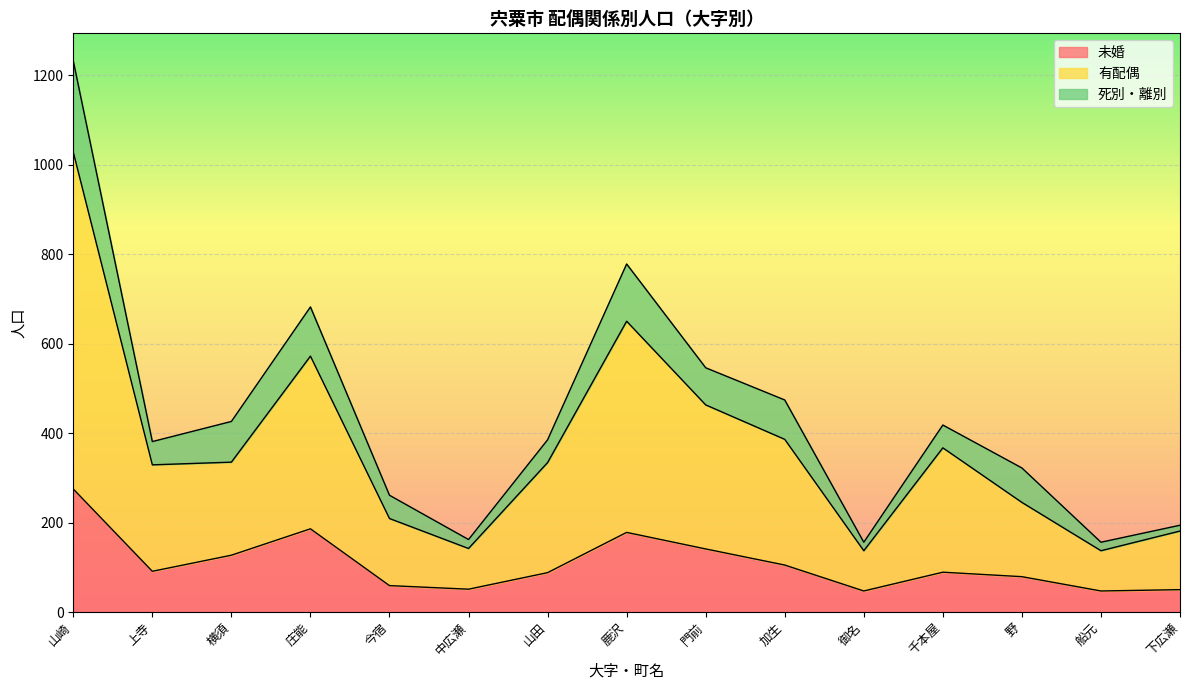

True or false: 未婚 has a value of 50 at 下広瀬.

True